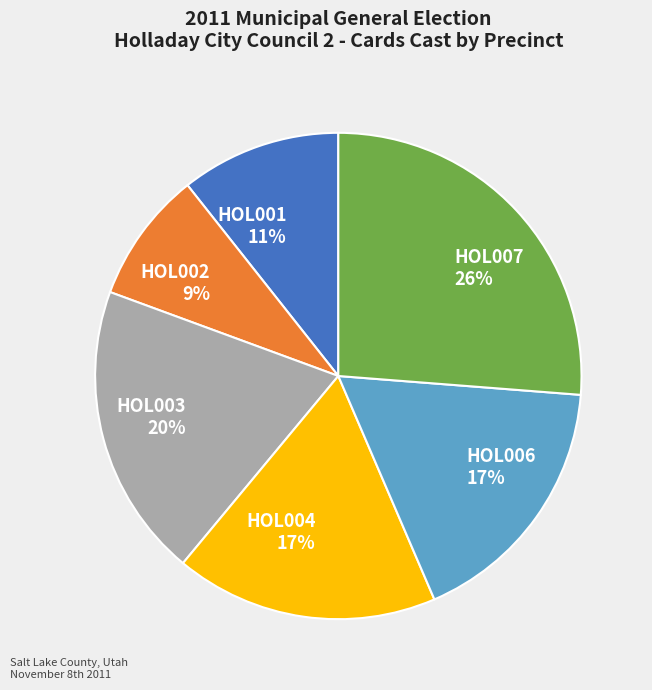

Which category has the smallest portion of the pie?

HOL002